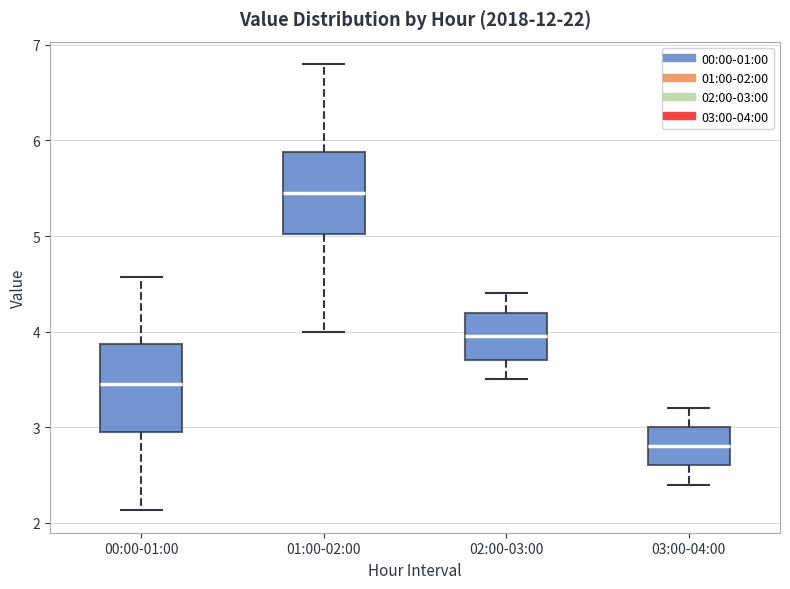

Reading left to right, read every box against the y-axis: the position of its median line, the range the box covers, and the ends of its whiskers. The values are not printed on the chart, so give them approximately, as read against the axis.

00:00-01:00: median 3.5, box 2.9 to 3.9, whiskers 2.1 to 4.6
01:00-02:00: median 5.5, box 5.0 to 5.9, whiskers 4.0 to 6.8
02:00-03:00: median 4.0, box 3.7 to 4.2, whiskers 3.5 to 4.4
03:00-04:00: median 2.8, box 2.6 to 3.0, whiskers 2.4 to 3.2